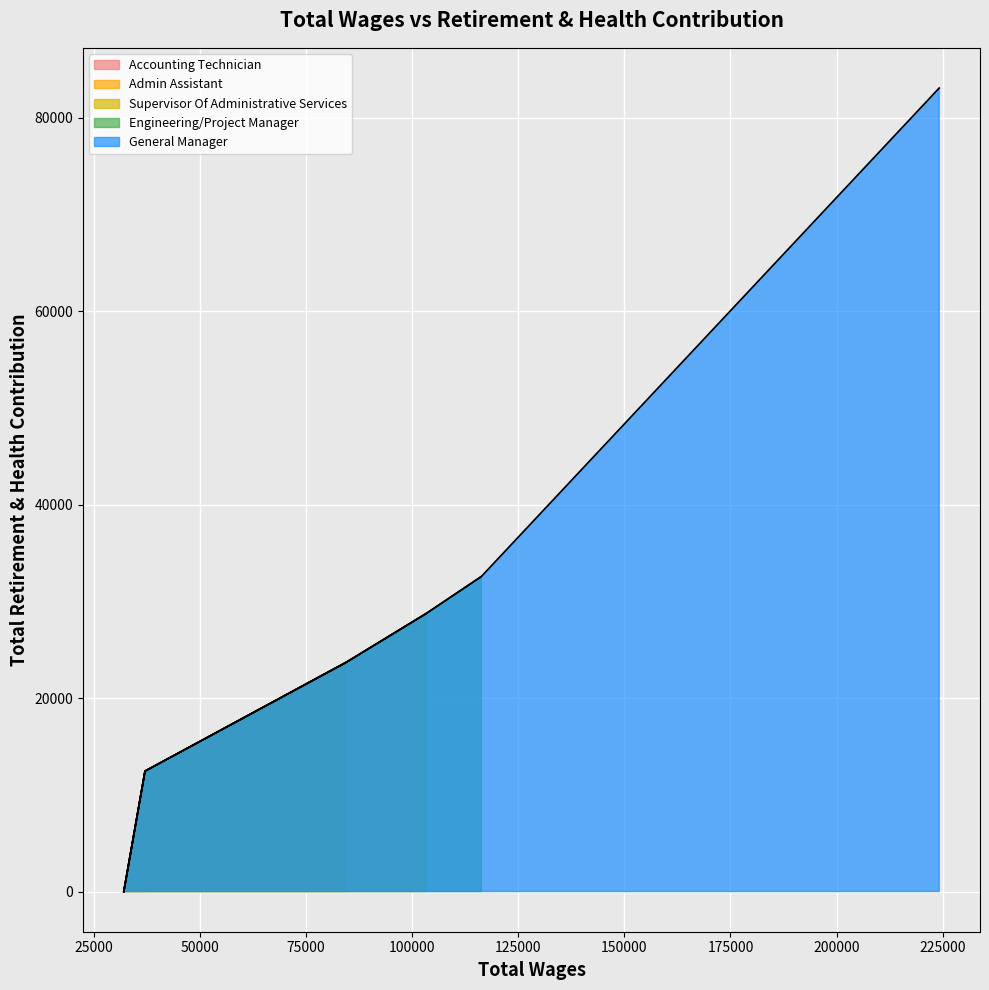

What is the change in value from General Manager to Supervisor Of Administrative Services?

-54358